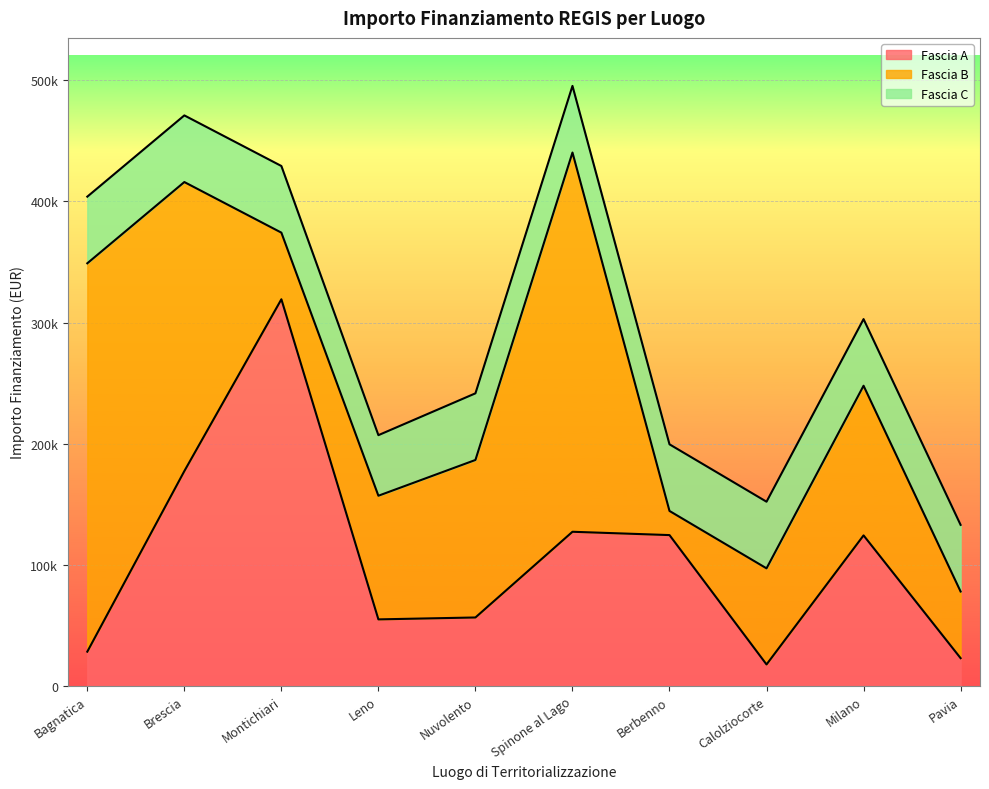

How many times do Fascia C and Fascia A cross each other?

4